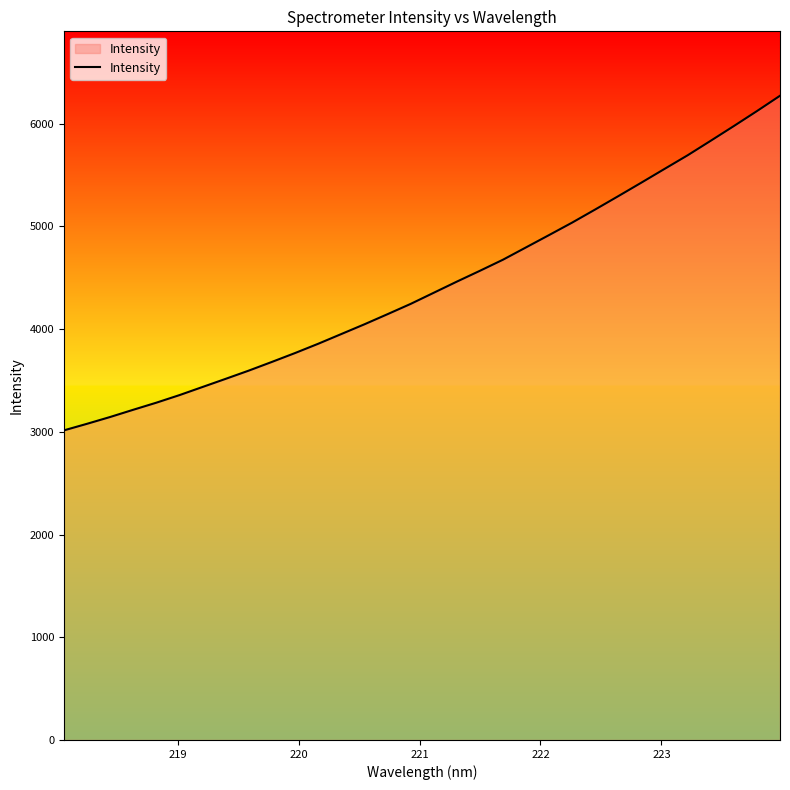

What is the smallest value displayed?

3014.1